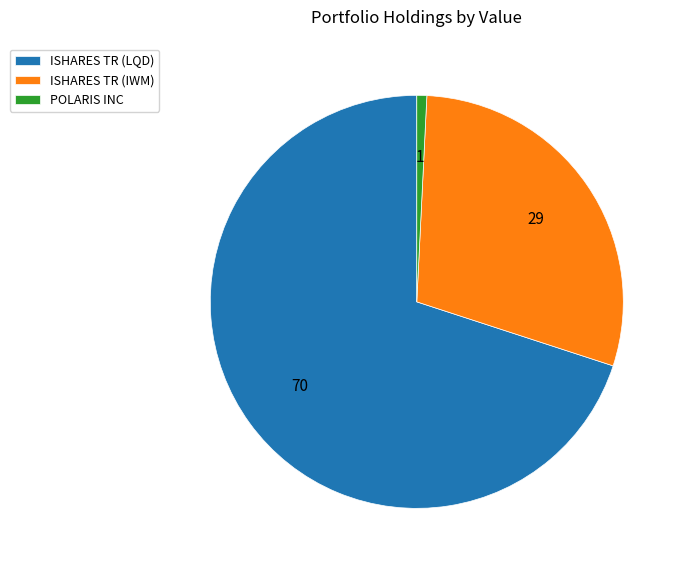

True or false: POLARIS INC accounts for 1% of the total.

True